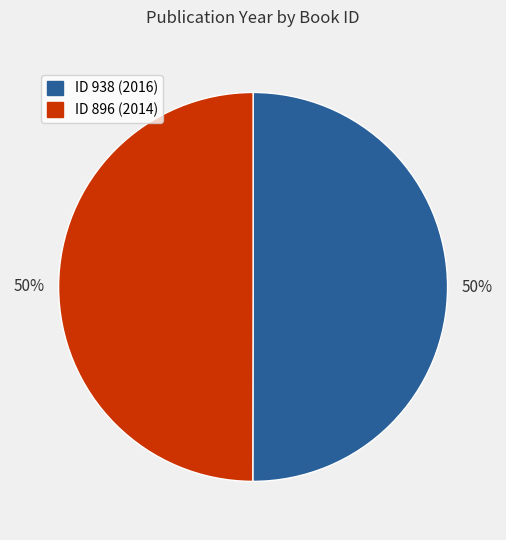

What percentage is the ID 896 (2014) slice, to the nearest percent?

50%